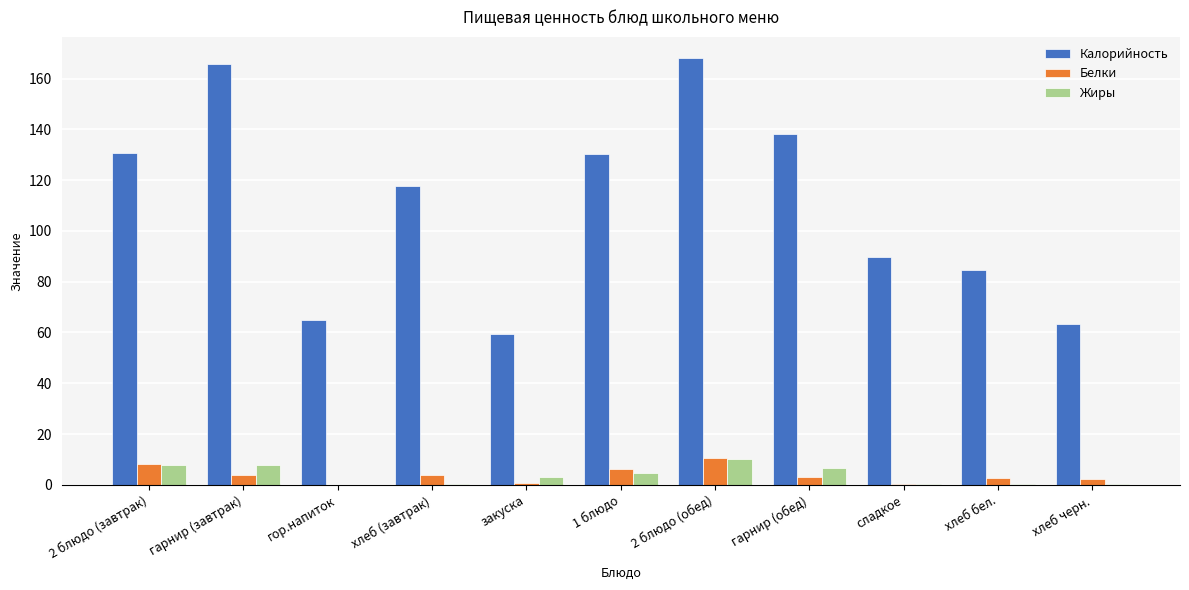

The Калорийность series shows 56.8 at хлеб (завтрак). True or false?

False